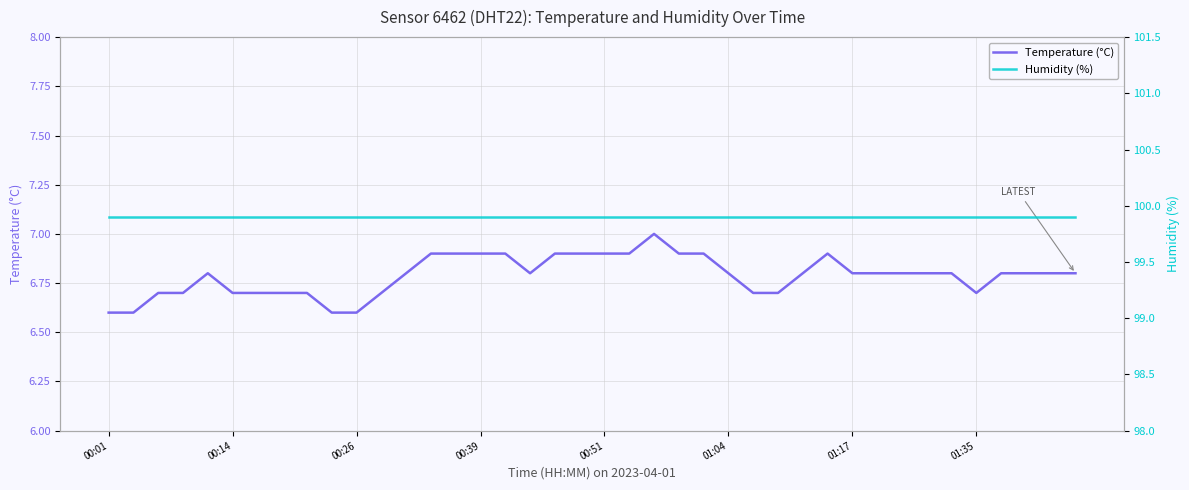

What is the highest value of the Temperature (°C) series?

7.0